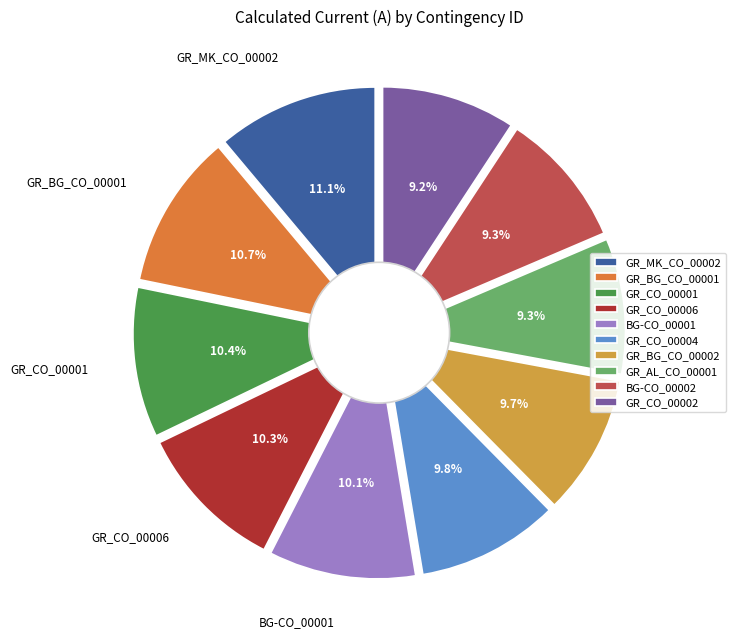

How many segments does this pie chart have?

10